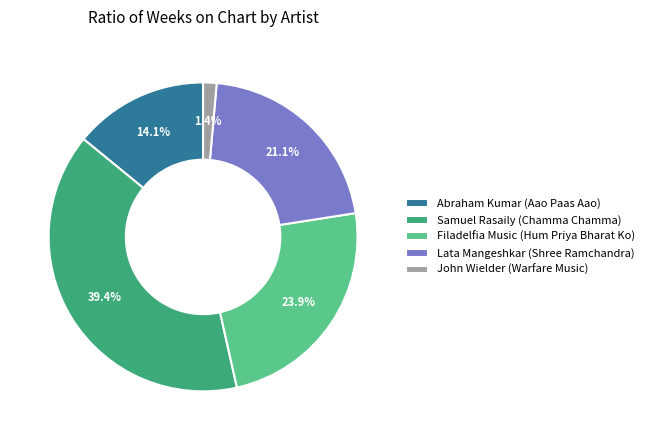

Which slice is the smallest?

John Wielder (Warfare Music)